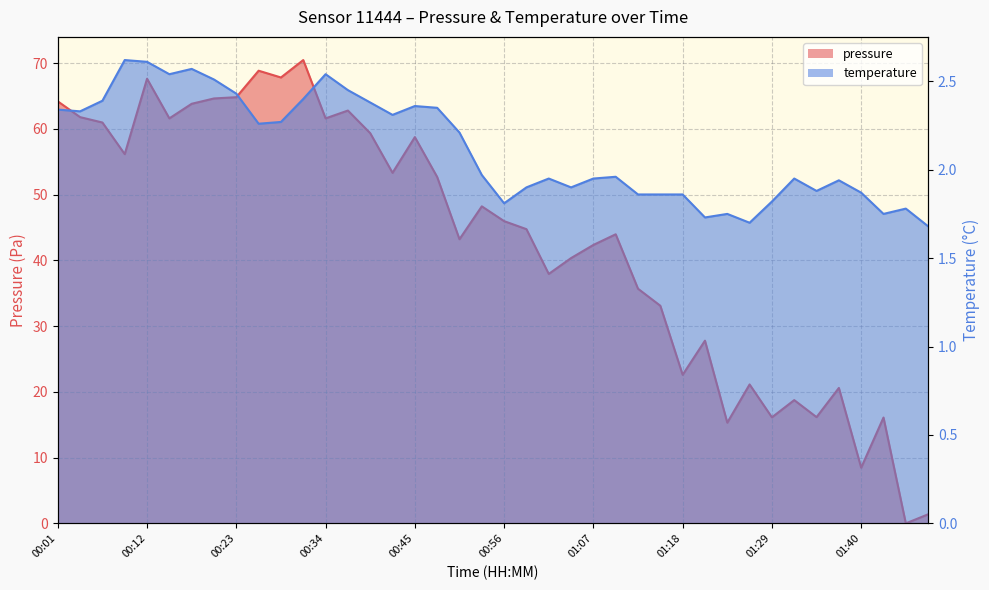

How many lines are shown in the chart?

2